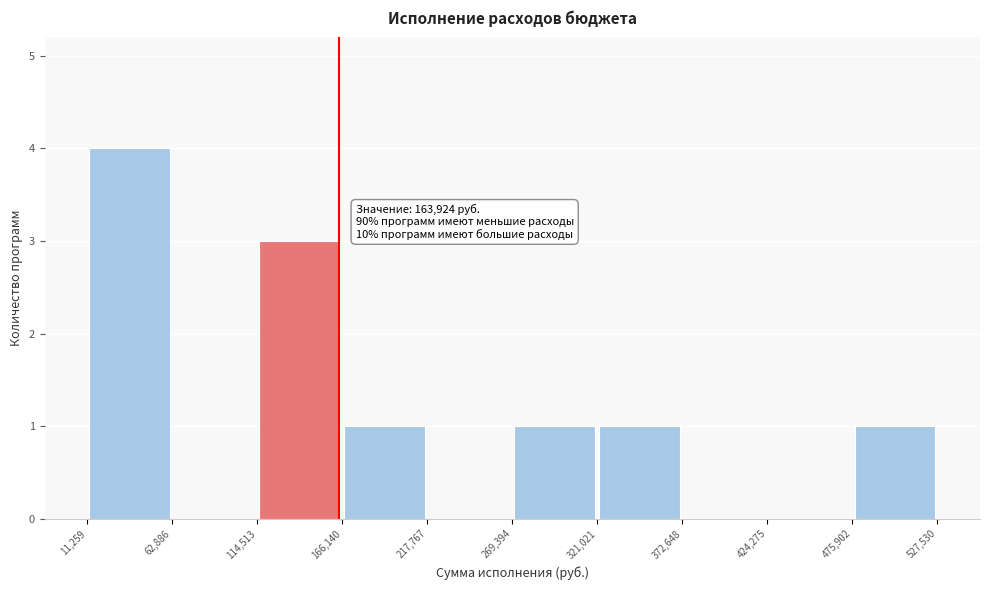

Which range on the x-axis has the tallest bar?

11,259 to 62,886